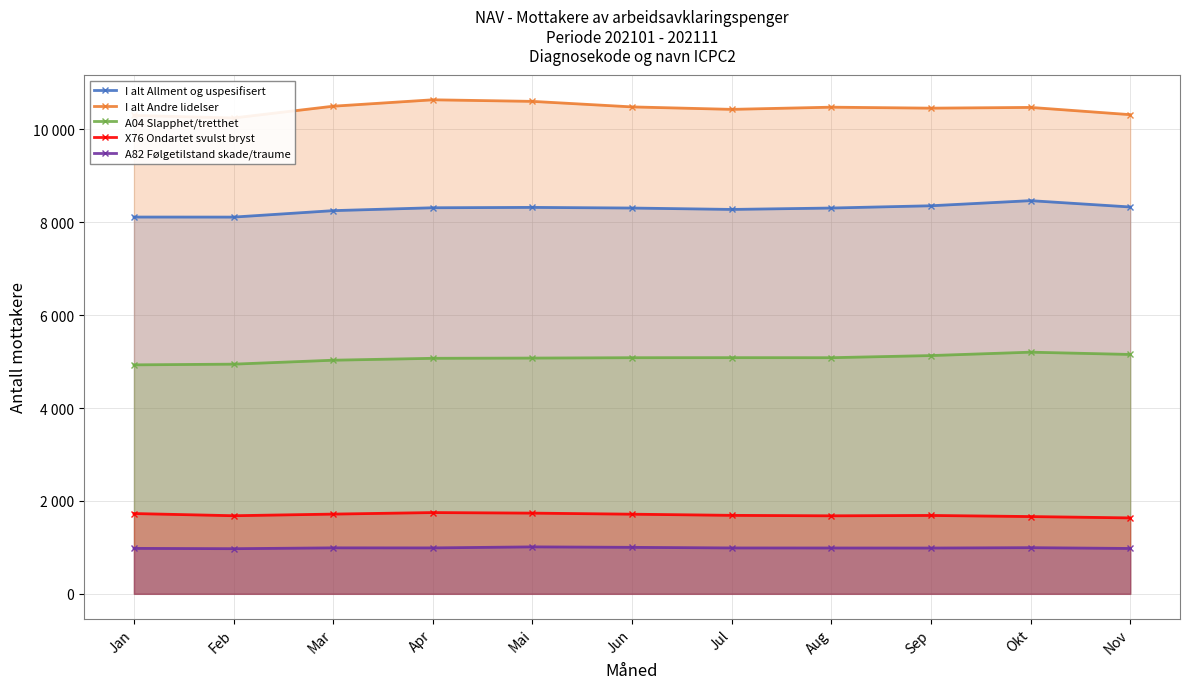

List the labels in order of A82 Følgetilstand skade/traume value, smallest first.

Feb, Nov, Jan, Sep, Aug, Jul, Apr, Mar, Okt, Jun, Mai